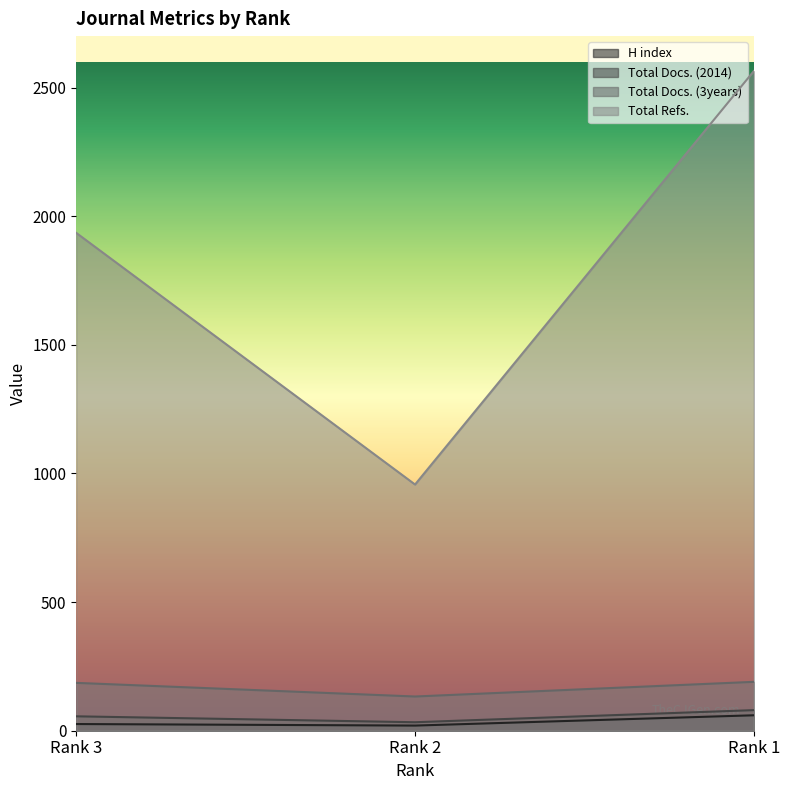

Rank the categories by Total Docs. (3years) value from lowest to highest.

Rank 2, Rank 3, Rank 1